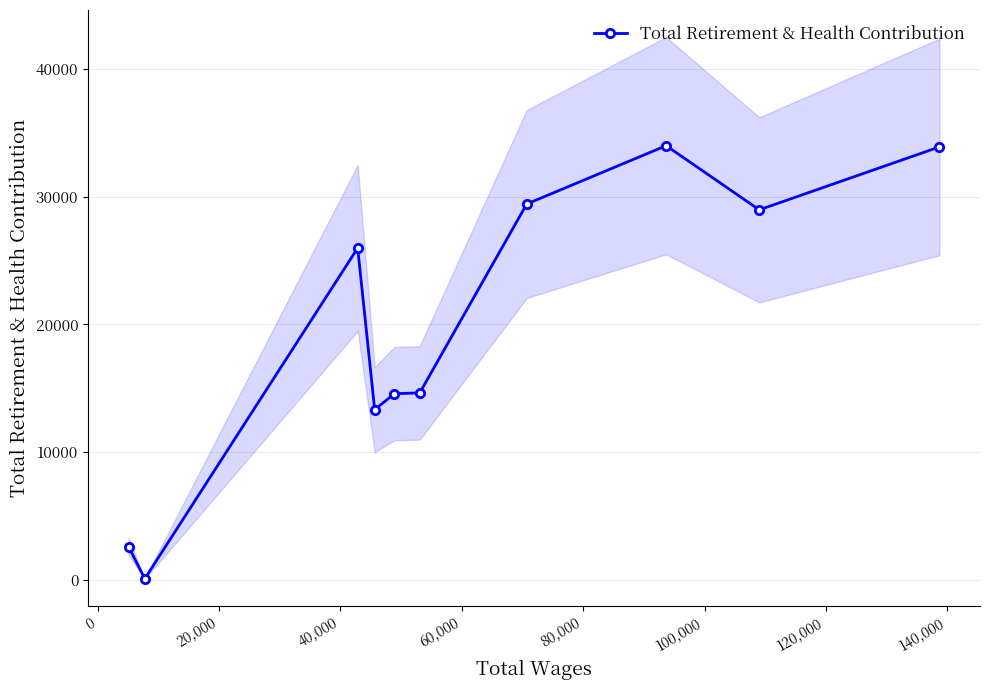

How many data points in Total Retirement & Health Contribution are less than 25978?

5